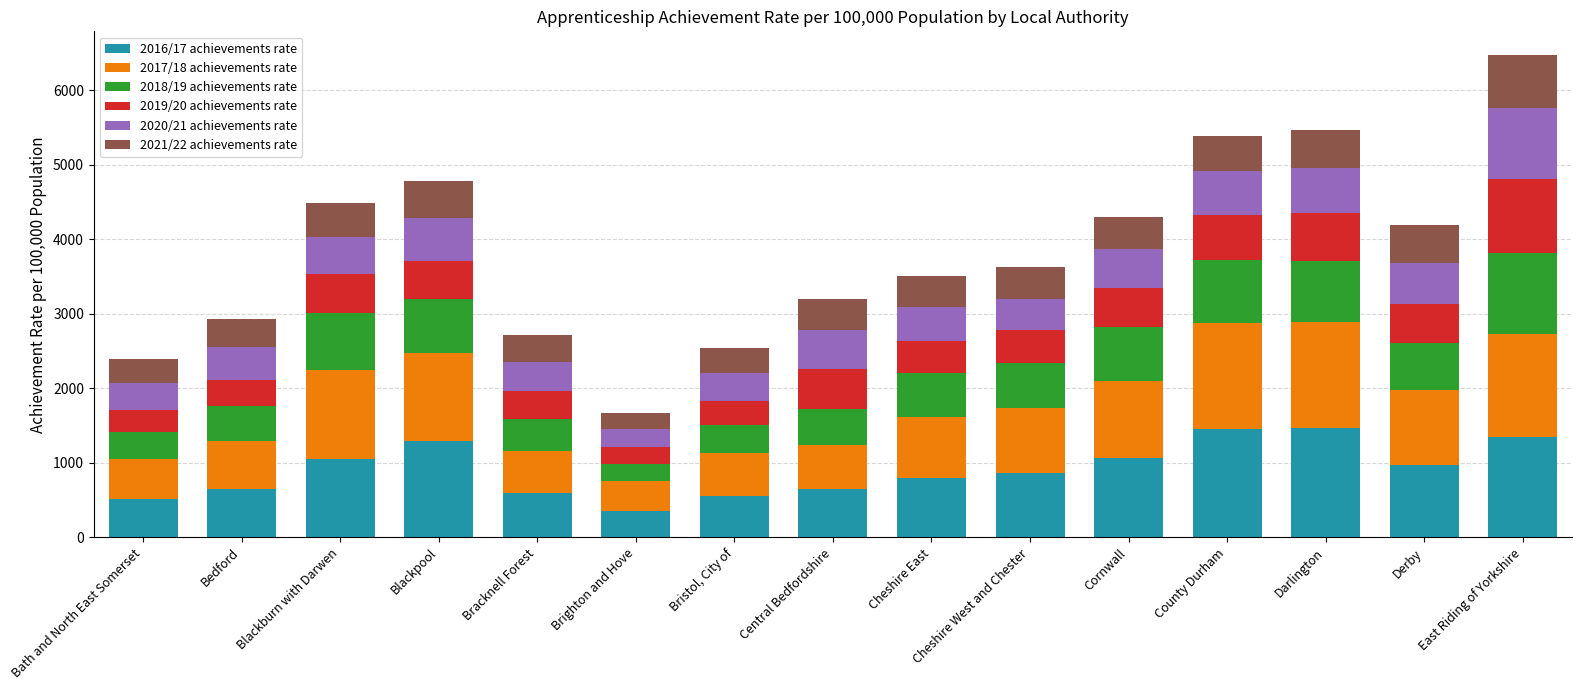

What is the total value across all series at Darlington?

5462